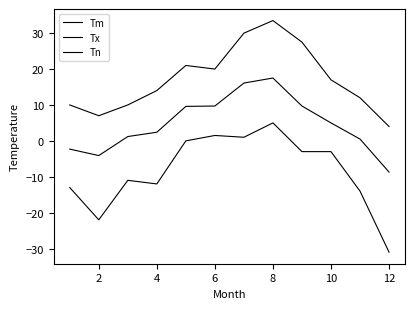

How many lines are shown in the chart?

3